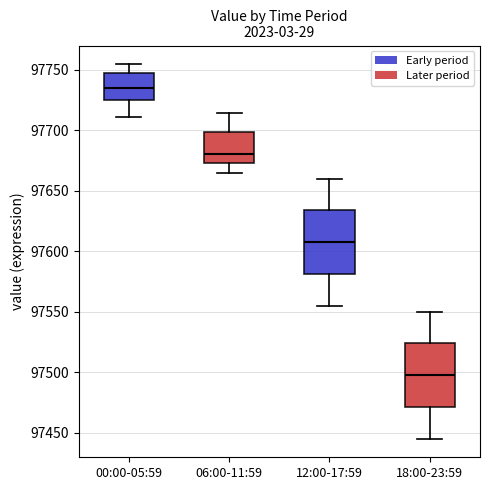

Reading left to right, transcribe this box plot: for each box, give where its median line is, the range the box spans, and where its two whiskers end, as read against the y-axis. The values are not printed on the chart, so give them approximately, as read against the axis.

00:00-05:59: median 97735, box 97725 to 97750, whiskers 97710 to 97755
06:00-11:59: median 97680, box 97675 to 97700, whiskers 97665 to 97715
12:00-17:59: median 97610, box 97580 to 97635, whiskers 97555 to 97660
18:00-23:59: median 97500, box 97470 to 97525, whiskers 97445 to 97550